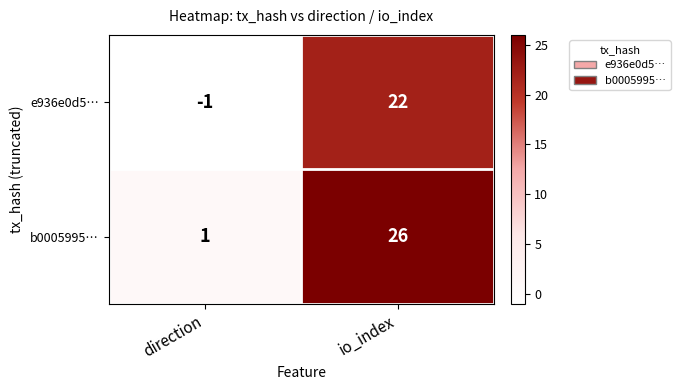

At which category is the sum across all series the highest?

io_index